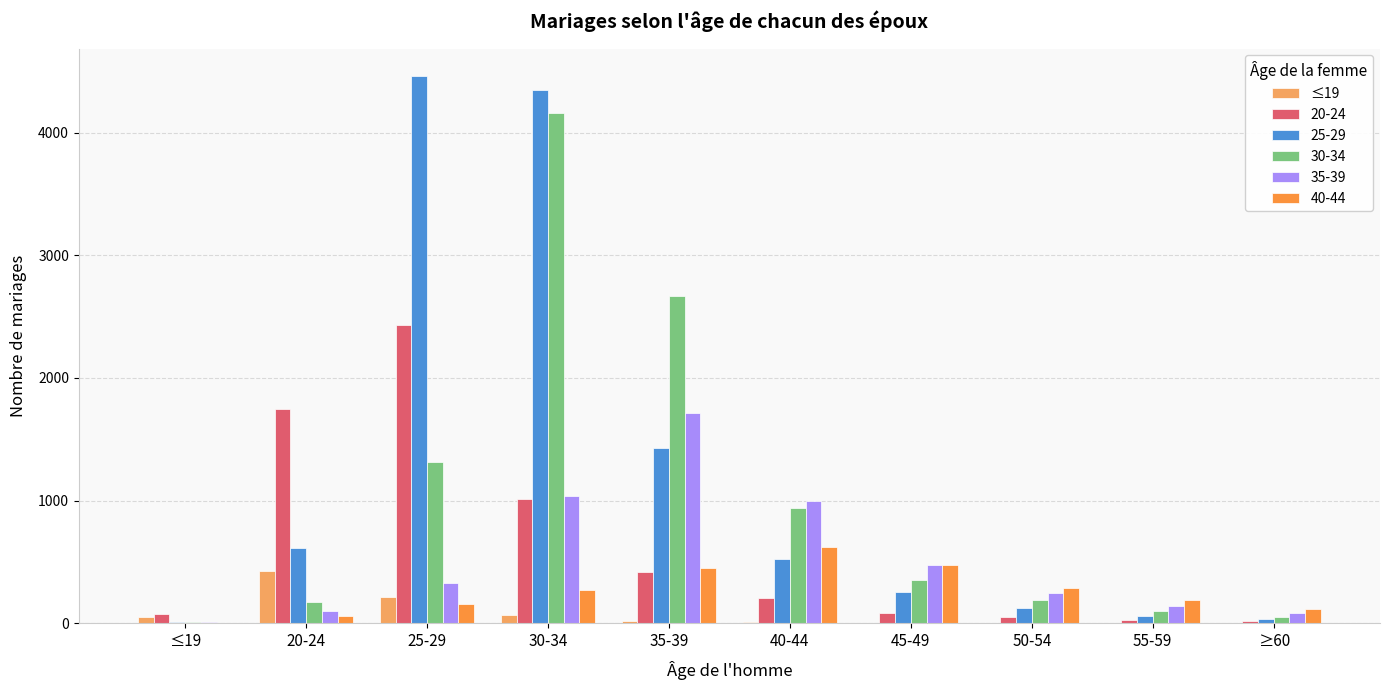

The value of 25-29 at 25-29 is 4462. True or false?

True